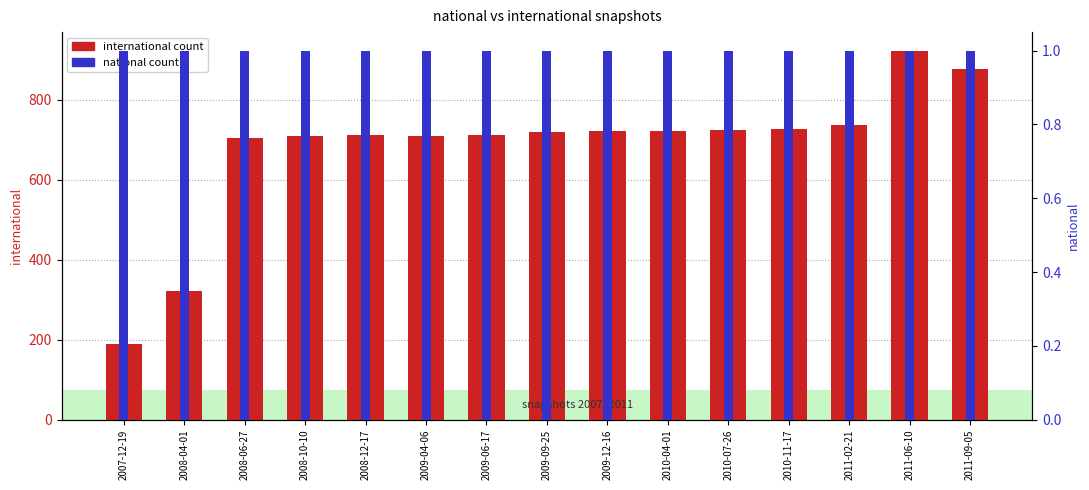

What value does the national series have at 2009-12-16?

1